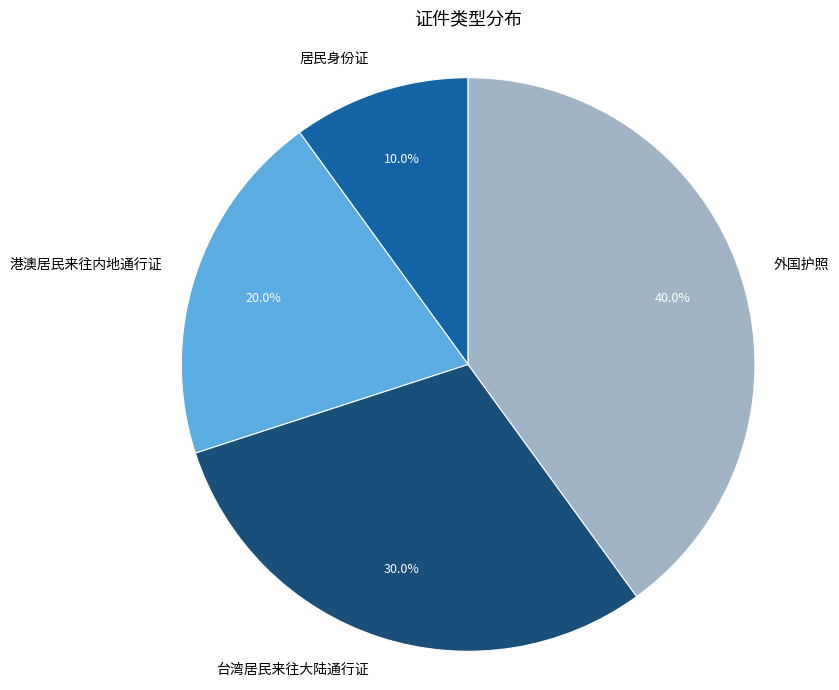

Between 外国护照 and 台湾居民来往大陆通行证, which is larger?

外国护照